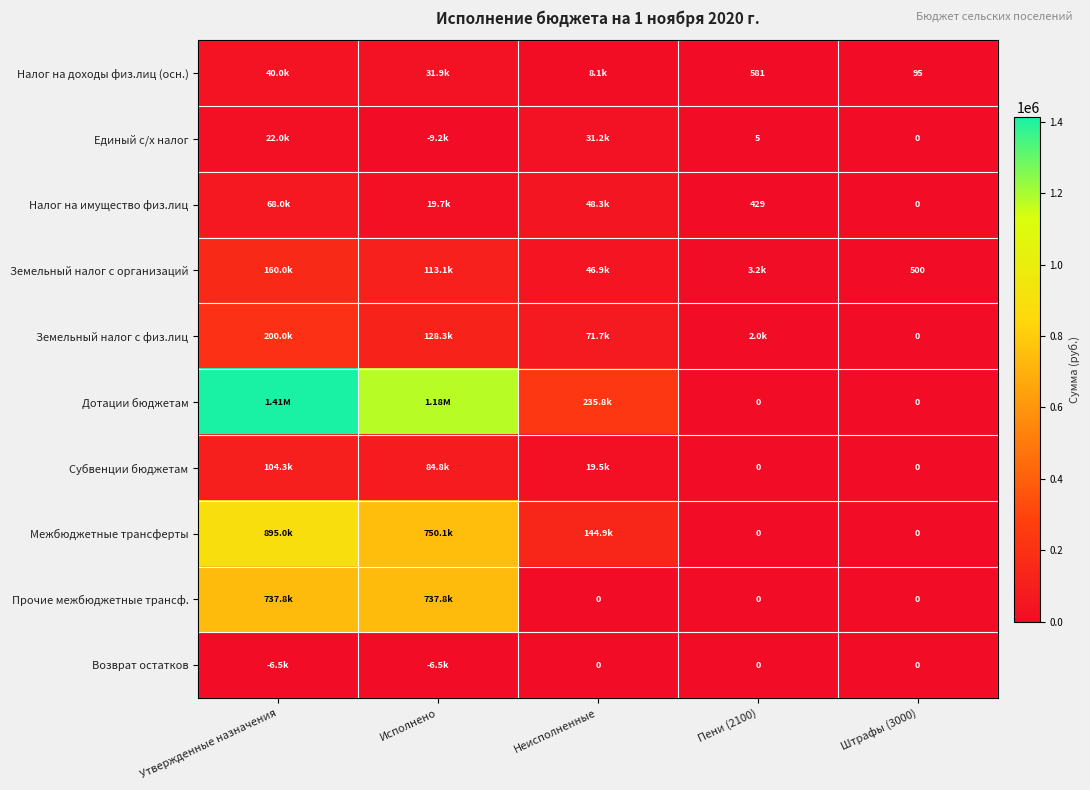

Is the value of Межбюджетные трансферты at Пени (2100) greater than the value of Земельный налог с организаций at Штрафы (3000)?

No